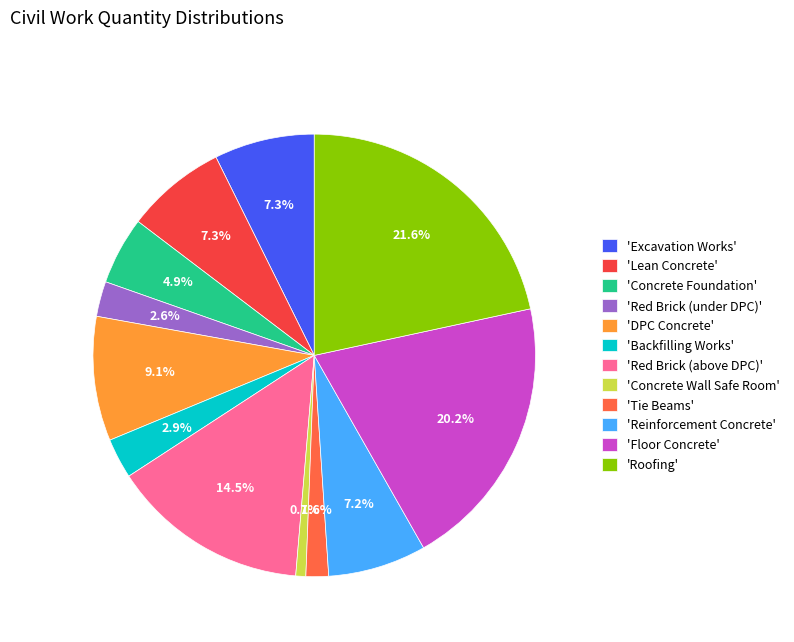

Count the number of slices in the pie.

12